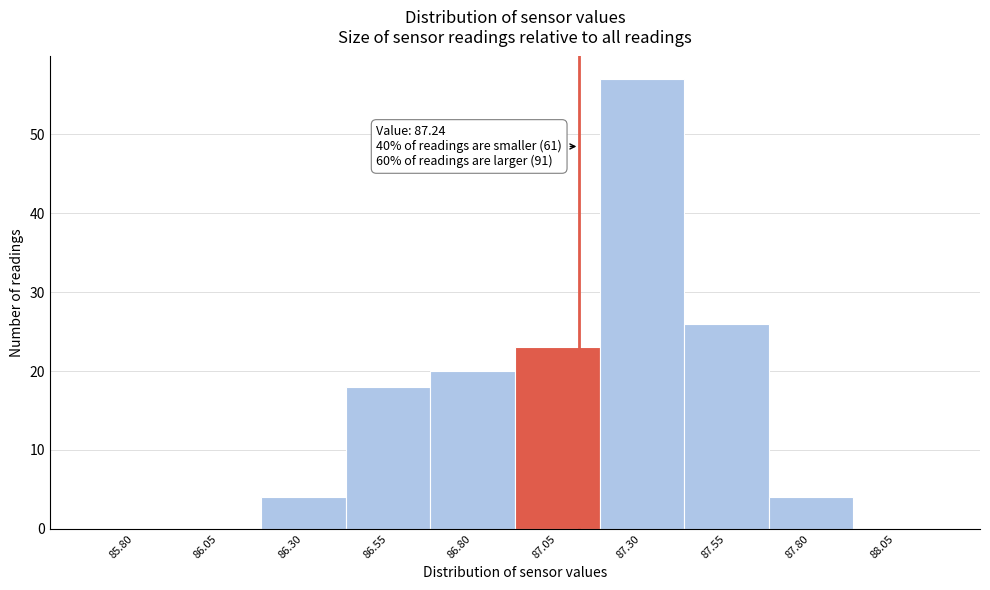

Reading left to right, what are all the values shown in this chart?

85.80=0	86.05=0	86.30=4	86.55=18	86.80=20	87.05=23	87.30=57	87.55=26	87.80=4	88.05=0